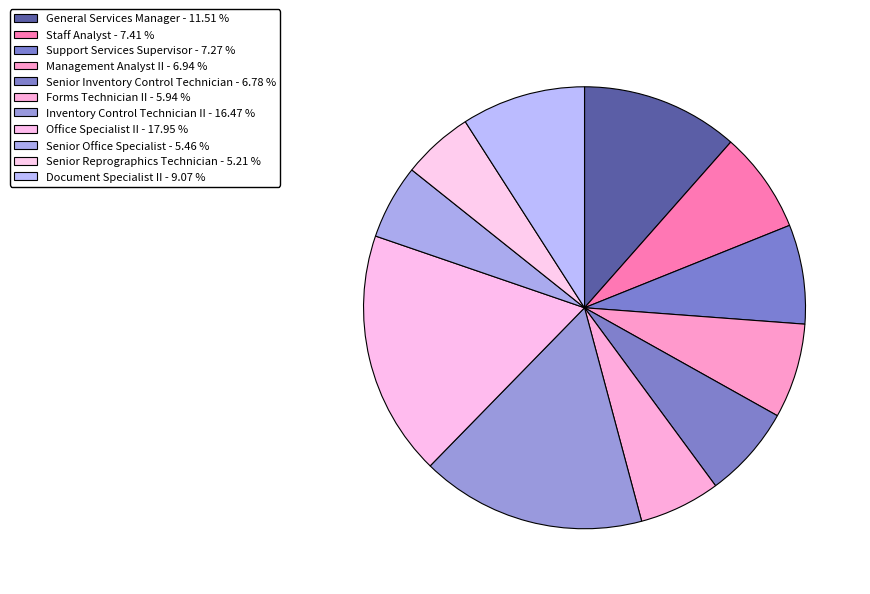

Count the number of slices in the pie.

11